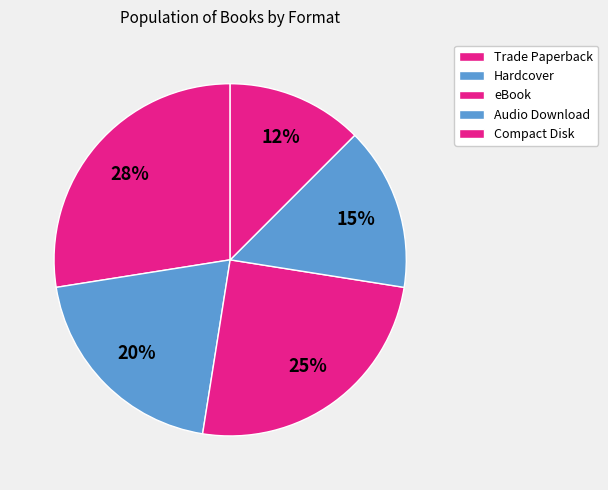

Is there any slice that represents more than half of the pie?

No